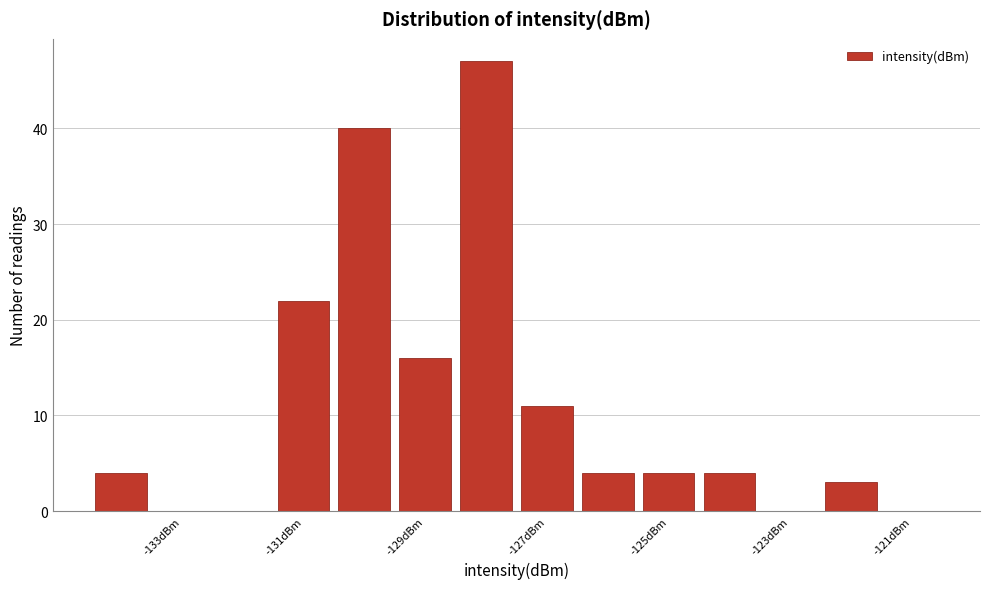

Which range on the x-axis has the tallest bar?

-128.5 to -127.5